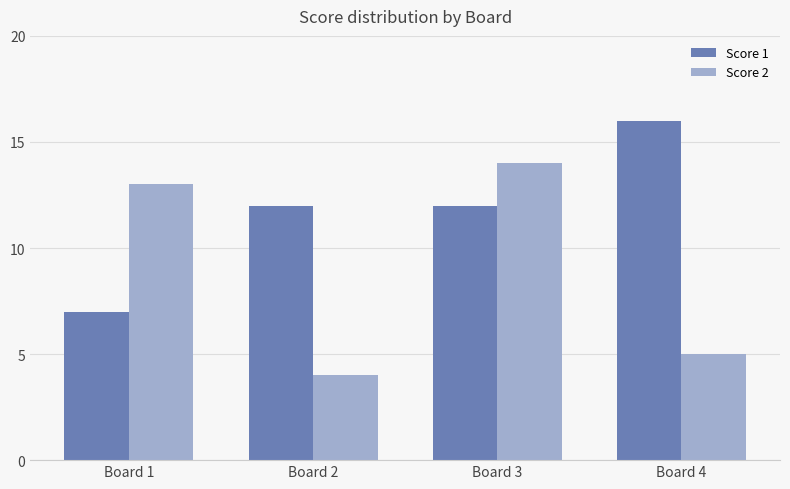

What value does the Score 2 series have at Board 3, to the nearest 10?

10